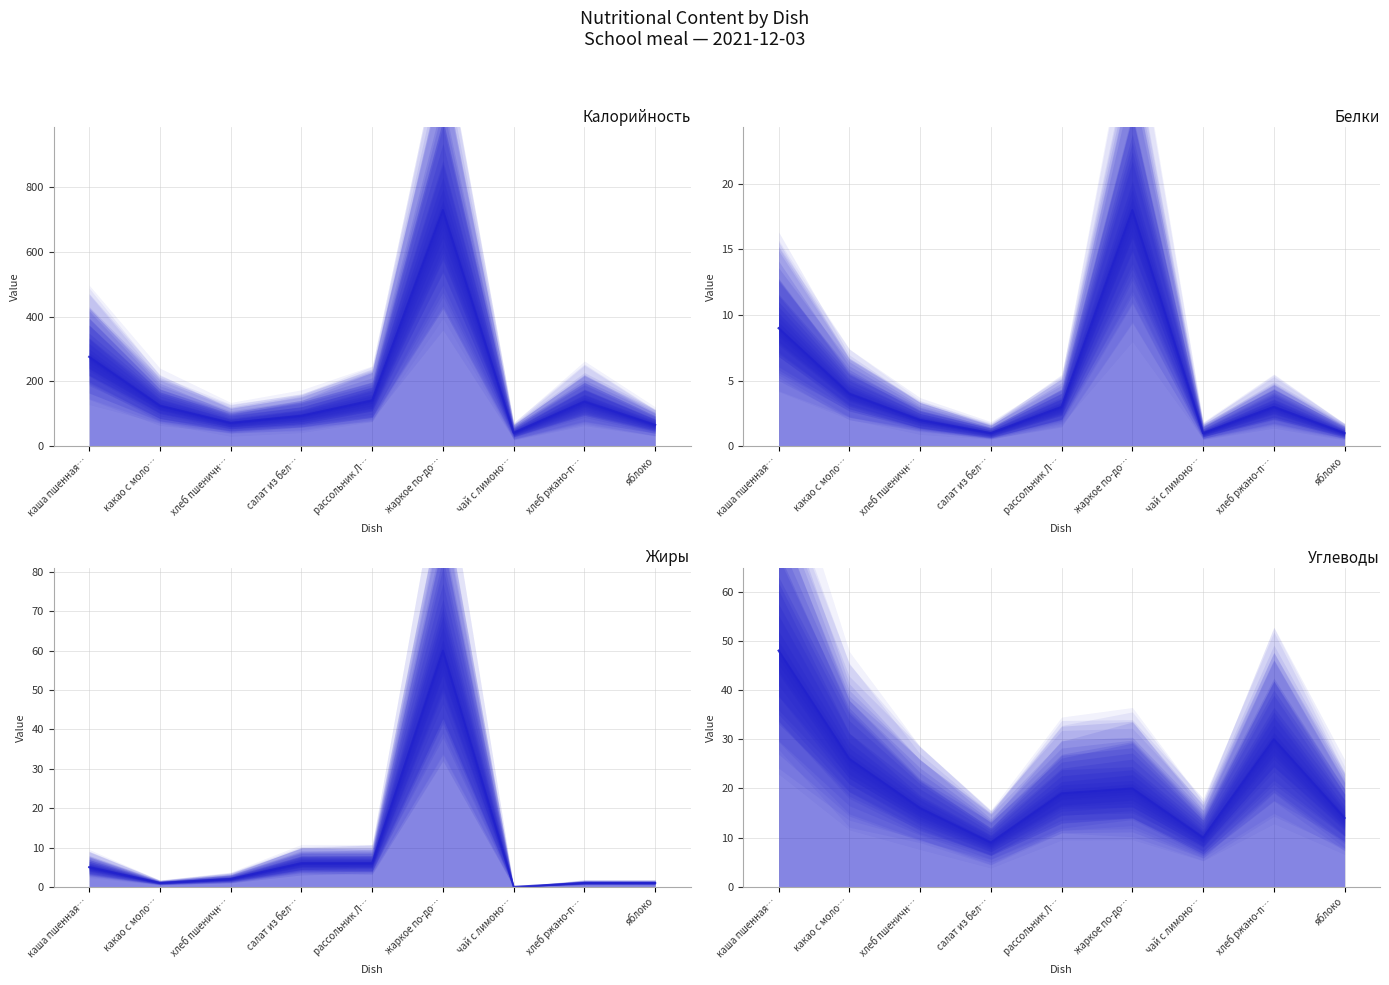

Does the chart have visible grid lines?

Yes